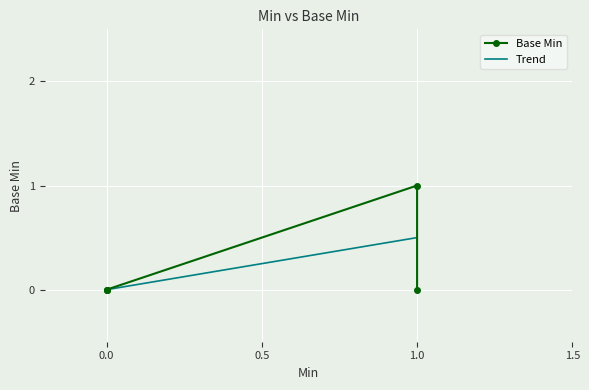

What is the difference between the second highest and minimum values in the Trend series?

0.5